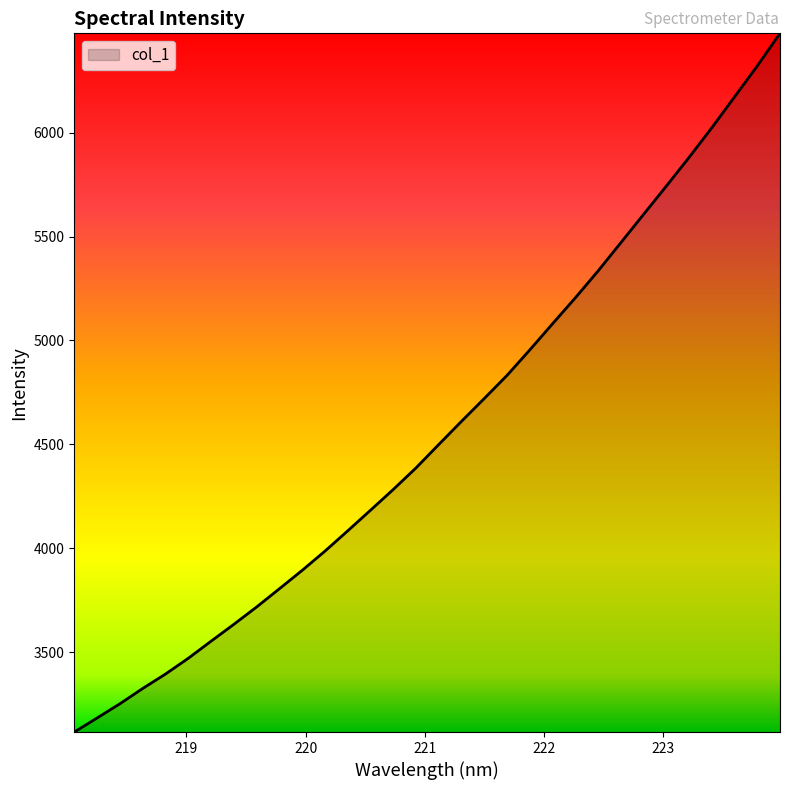

What is the difference between the maximum and minimum values?

3361.1